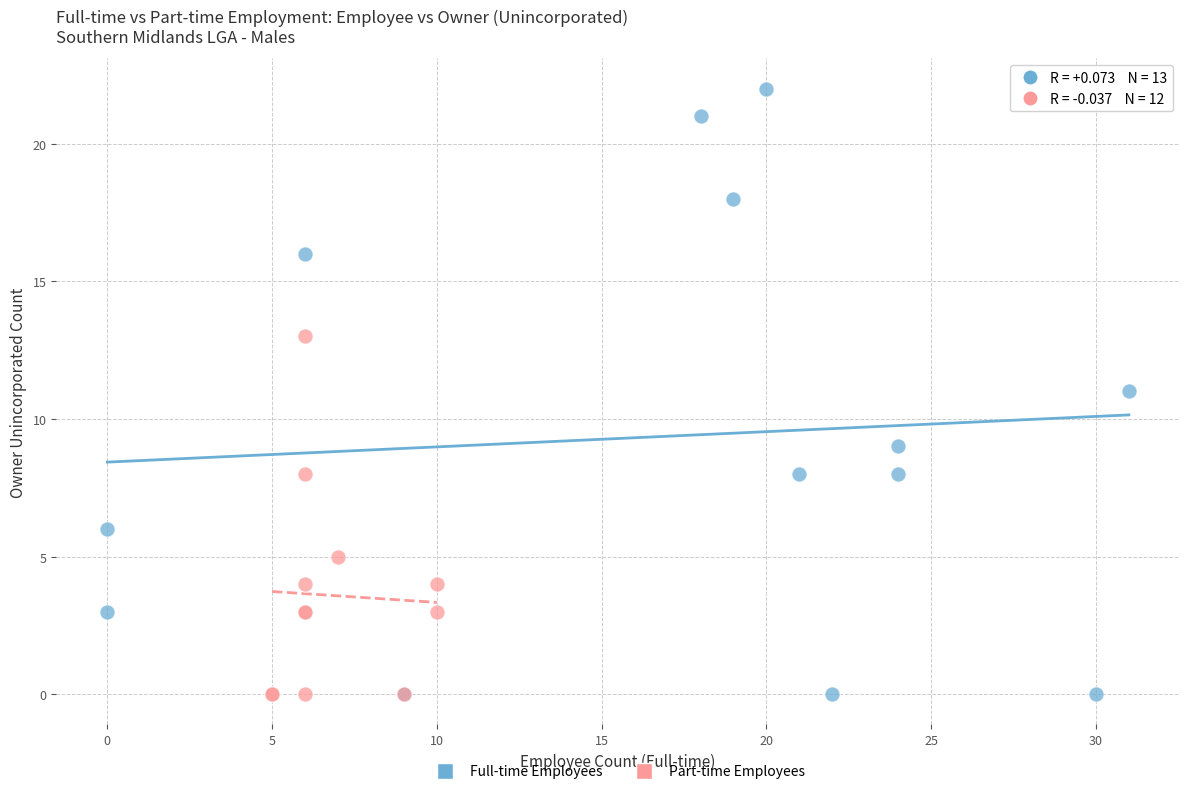

Which series reaches the maximum Y coordinate?

Full-time Employees